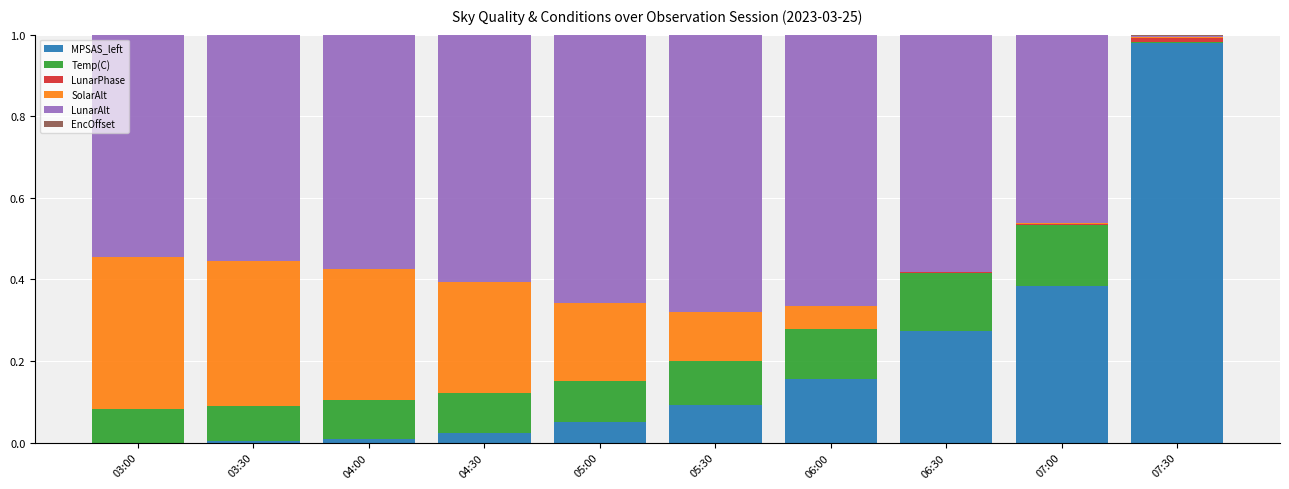

True or false: MPSAS_left has a value of 0.0 at 03:00.

True